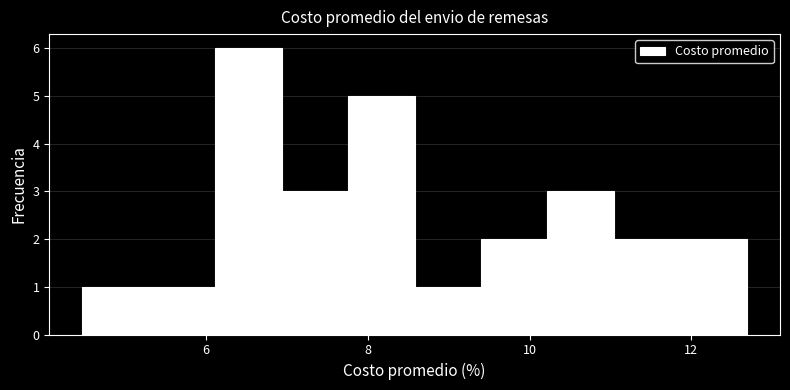

Reading left to right, transcribe this chart: for each bar, give the range it covers on the x-axis and its height. Neither the bar edges nor the heights are printed on the chart, so give them approximately, as read against the axes.

4.4 to 5.2: 1
5.2 to 6.2: 1
6.2 to 7.0: 6
7.0 to 7.8: 3
7.8 to 8.6: 5
8.6 to 9.4: 1
9.4 to 10.2: 2
10.2 to 11.0: 3
11.0 to 11.8: 2
11.8 to 12.6: 2